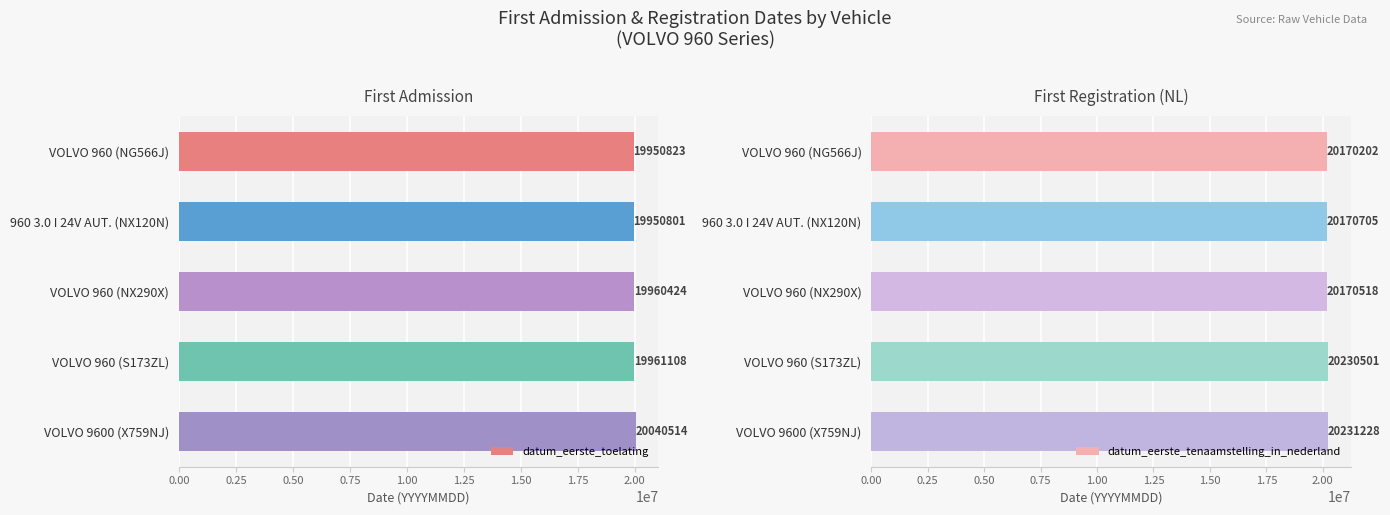

At which label is datum_eerste_toelating closest to 19995657?

VOLVO 960 (S173ZL)